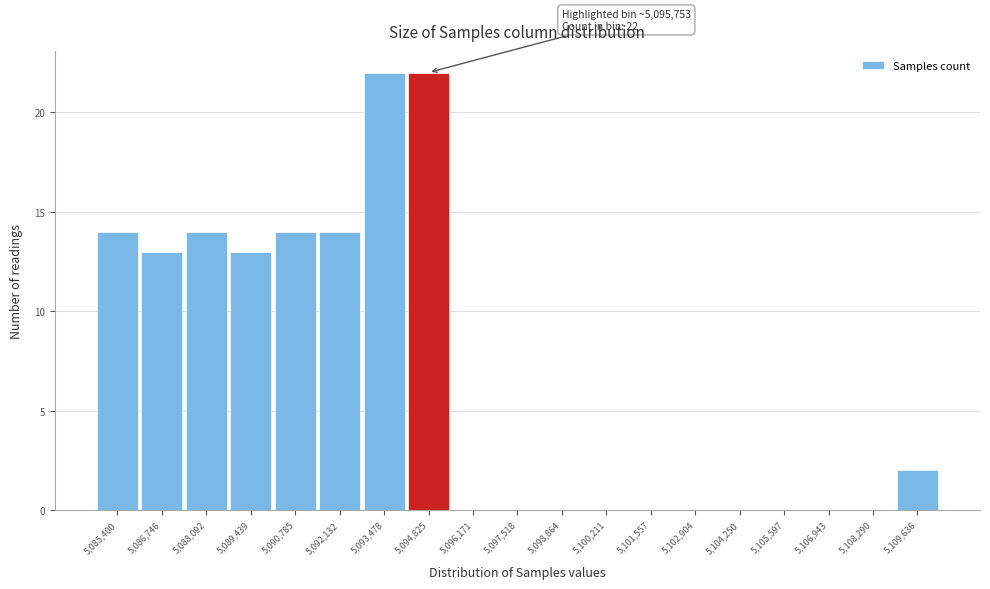

Reading left to right, transcribe all the data shown in this chart.

5,085,400=14	5,086,746=13	5,088,092=14	5,089,439=13	5,090,785=14	5,092,132=14	5,093,478=22	5,094,825=22	5,096,171=0	5,097,518=0	5,098,864=0	5,100,211=0	5,101,557=0	5,102,904=0	5,104,250=0	5,105,597=0	5,106,943=0	5,108,290=0	5,109,636=2